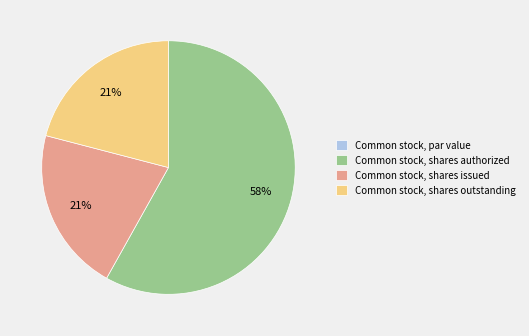

Which slice represents more than half of the pie?

Common stock, shares authorized